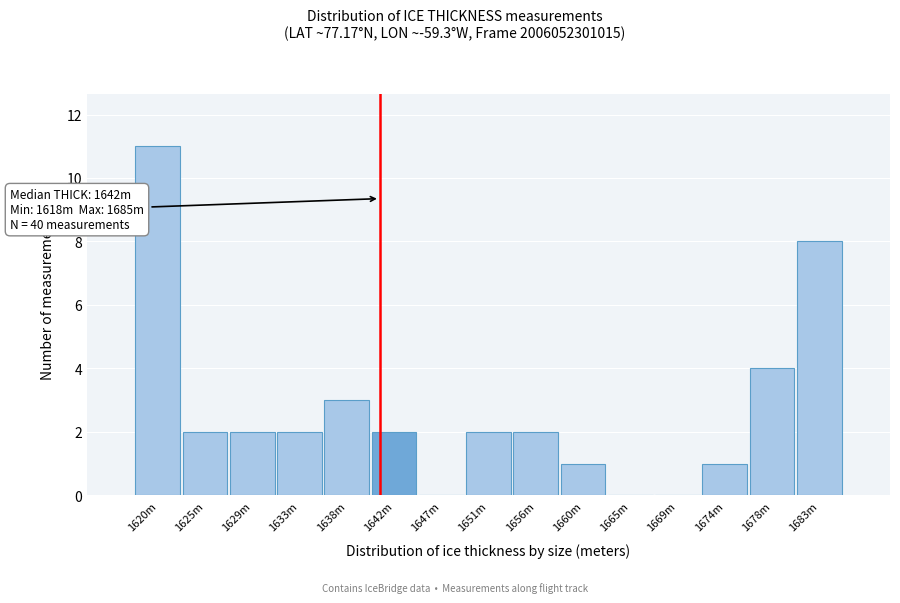

Reading left to right, transcribe all the data shown in this chart.

1620m=11	1625m=2	1629m=2	1633m=2	1638m=3	1642m=2	1647m=0	1651m=2	1656m=2	1660m=1	1665m=0	1669m=0	1674m=1	1678m=4	1683m=8